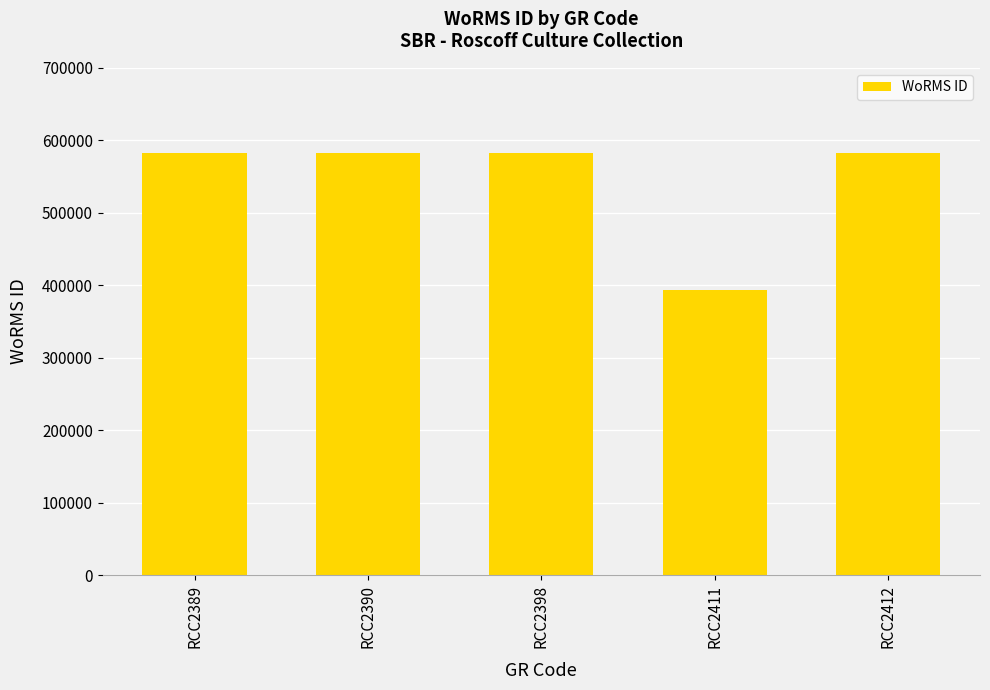

Approximately how many times larger is the value at RCC2390 compared to RCC2389?

1.0